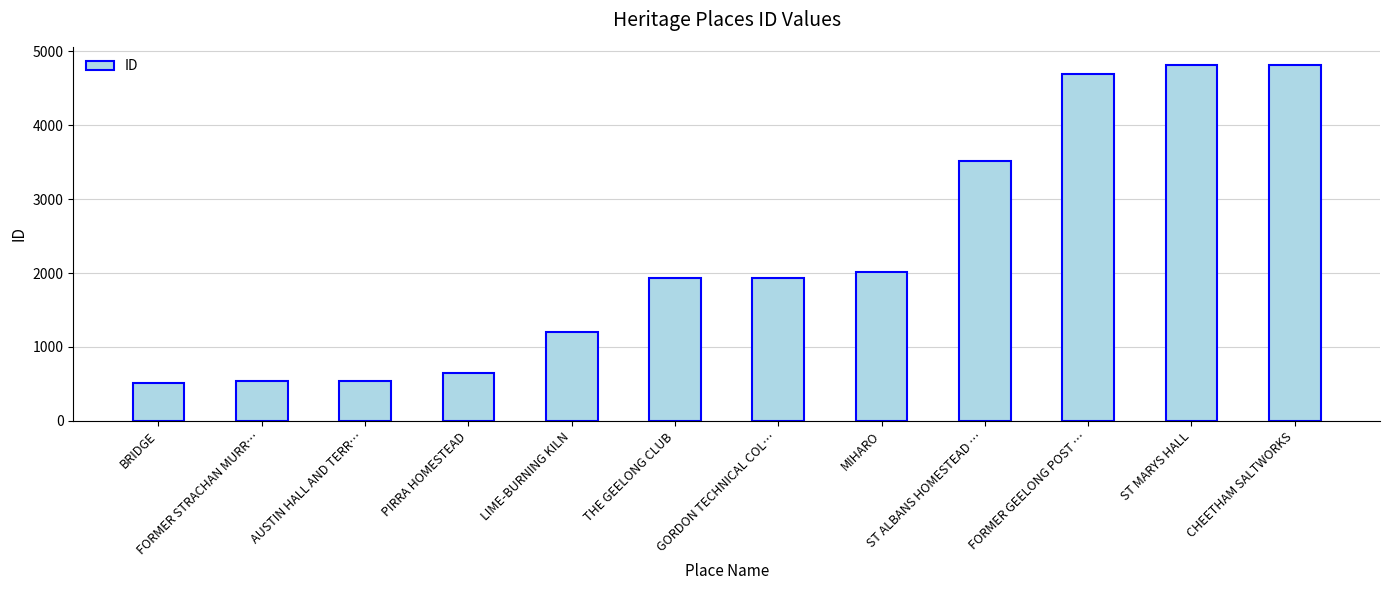

What is the label of the 12th bar from the right?

BRIDGE